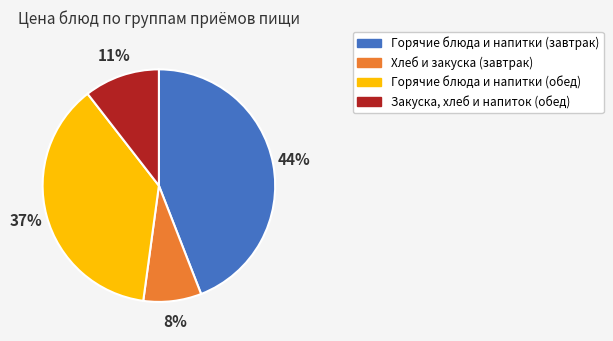

Does any single category account for the majority?

No